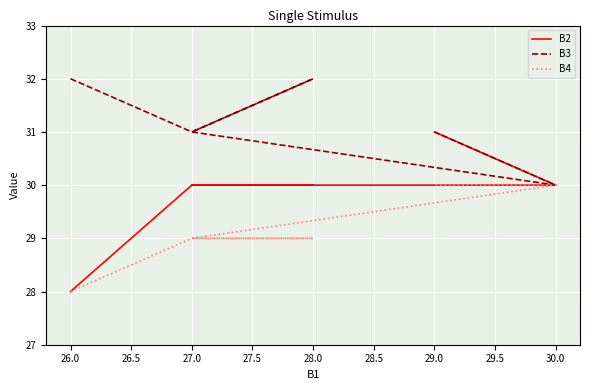

How many values in the B4 series exceed 29?

2